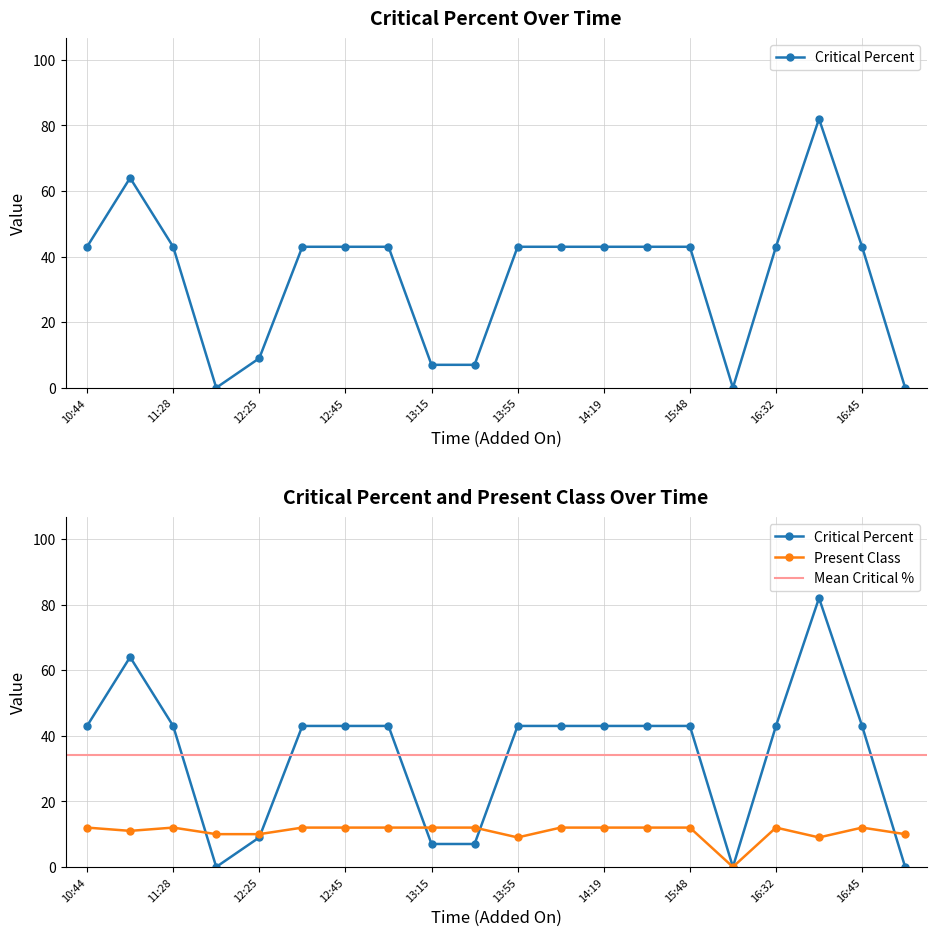

Where is the first local maximum for Present Class?

11:28